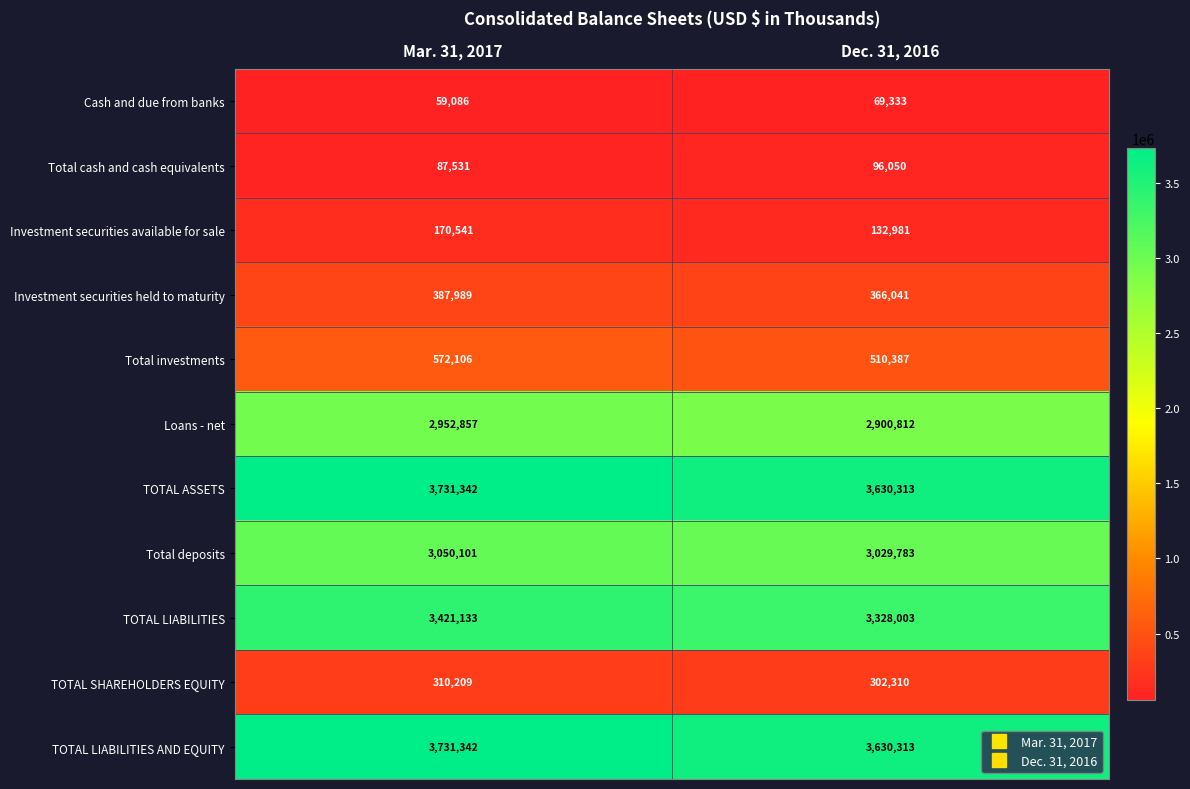

What is the difference between the highest and lowest values at Dec. 31, 2016?

3560980